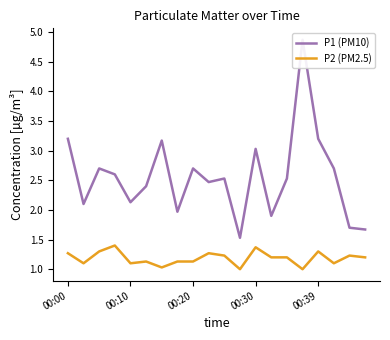

In P1 (PM10), how many points are higher than both neighbors (excluding endpoints)?

6